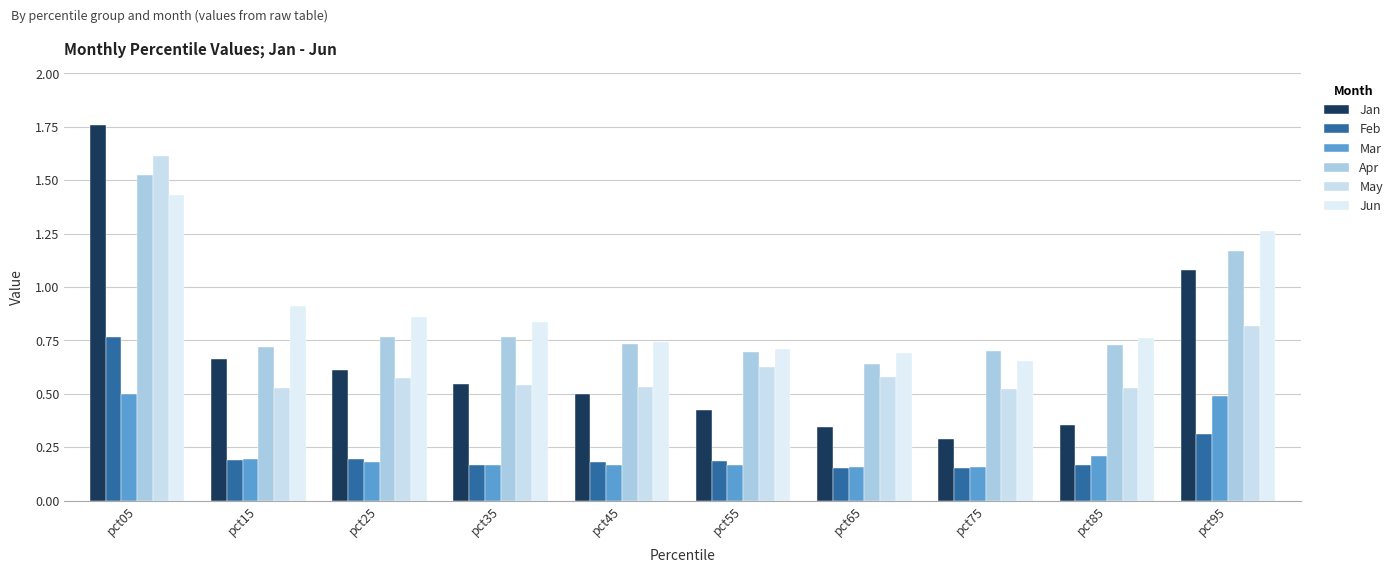

The Jun series shows 0.2 at pct85. True or false?

False